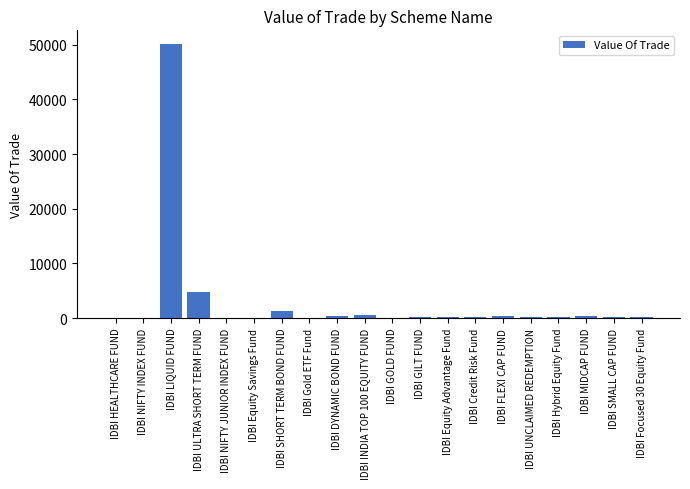

Which category has the highest value across all series?

IDBI LIQUID FUND